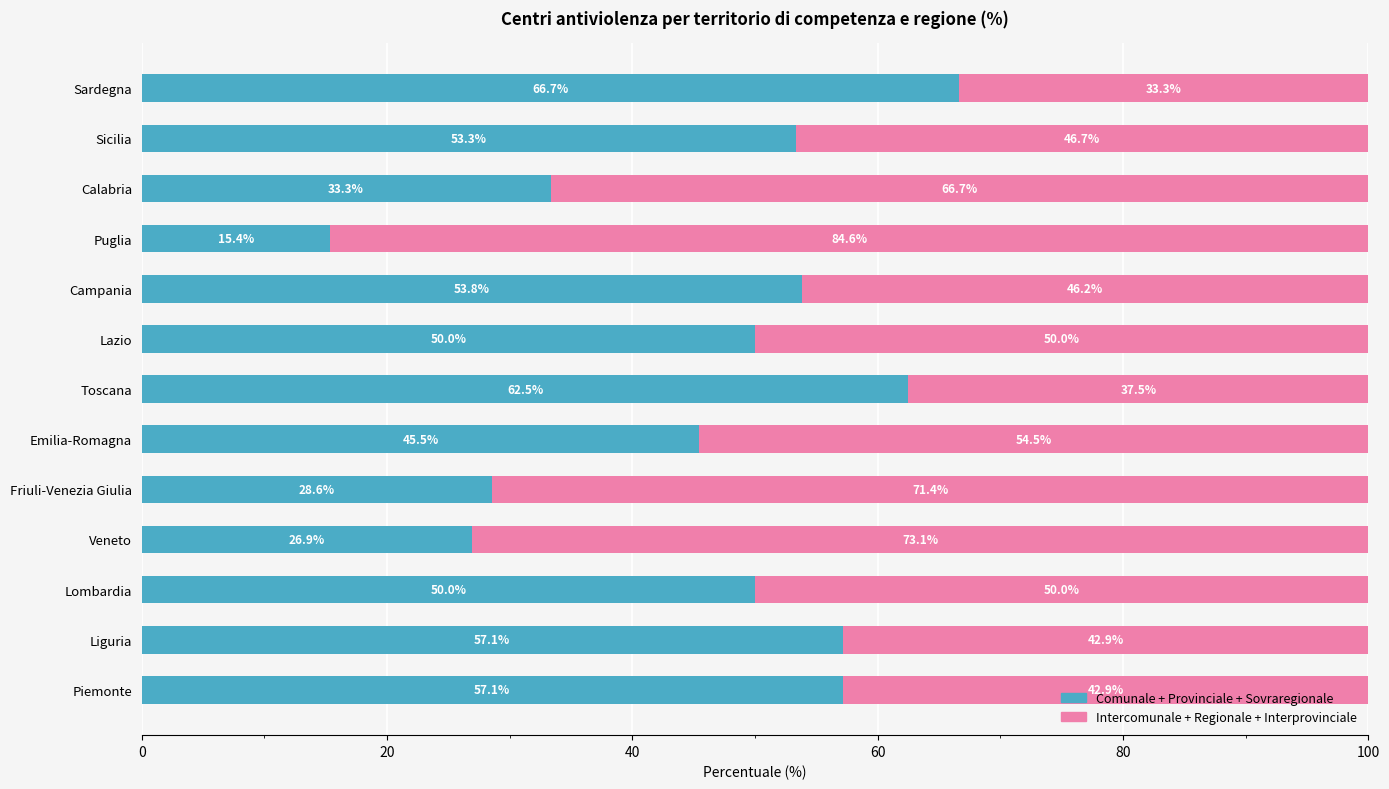

Read the Comunale + Provinciale + Sovraregionale value at Sicilia.

53.3